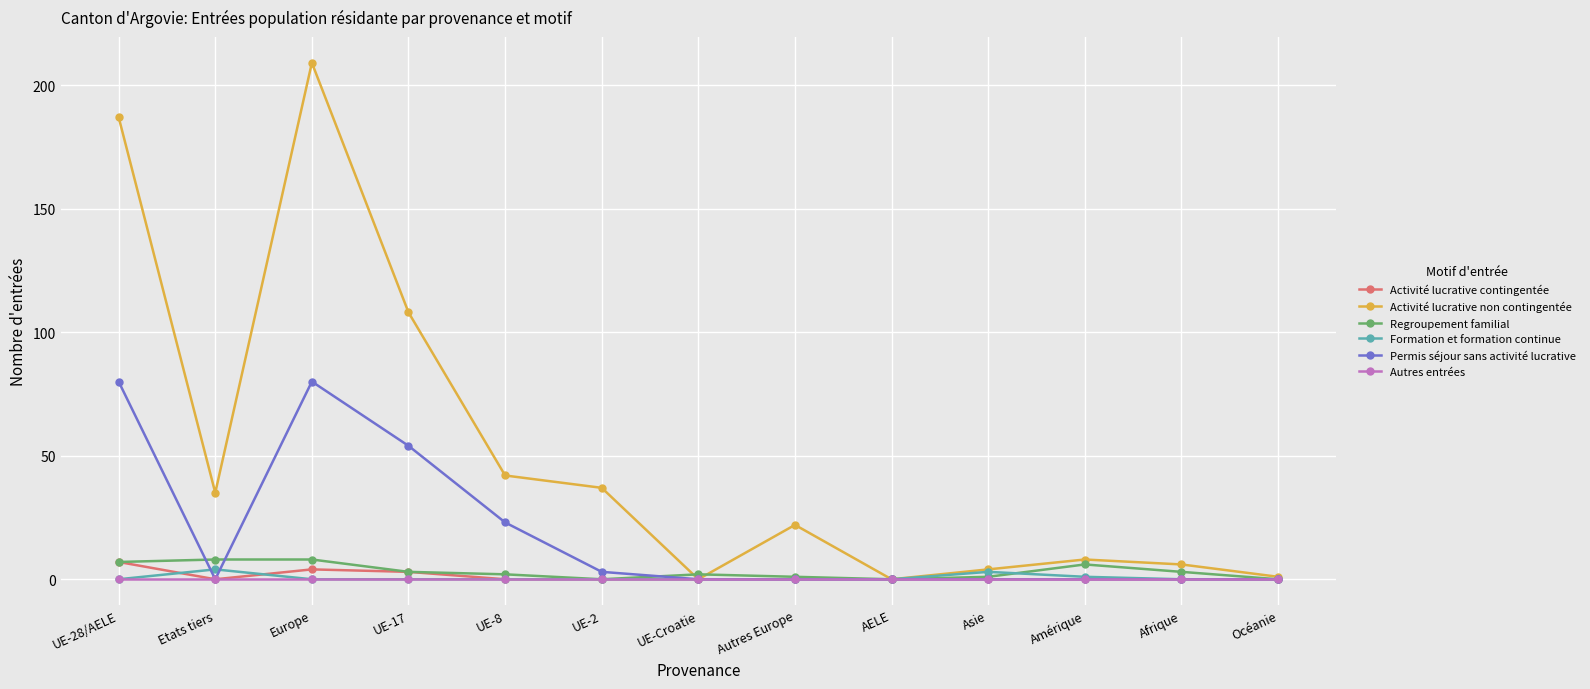

Between Europe and Autres Europe, which series saw the biggest shift?

Activité lucrative non contingentée